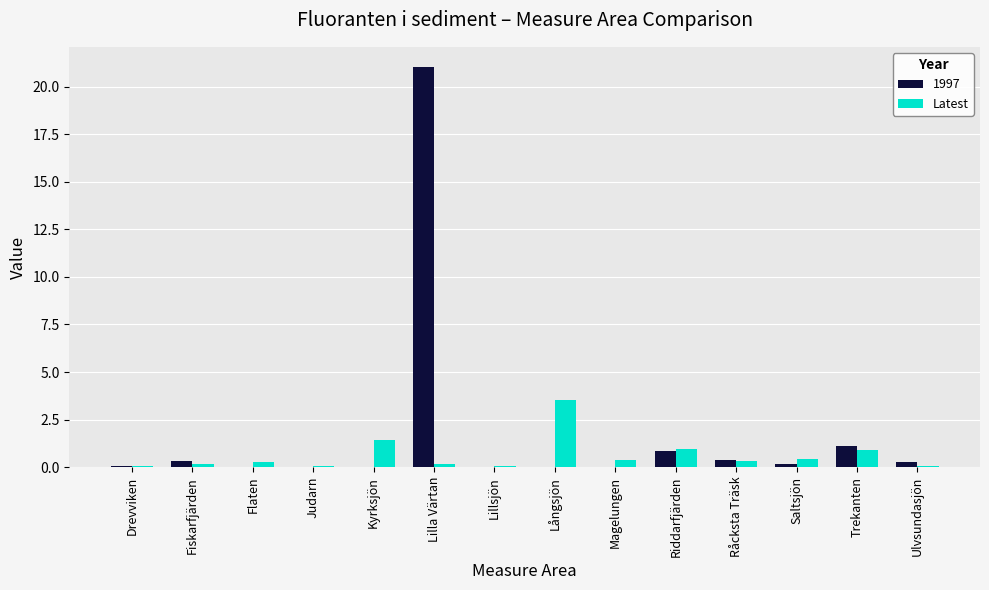

What is the total value across all series at Trekanten?

2.0